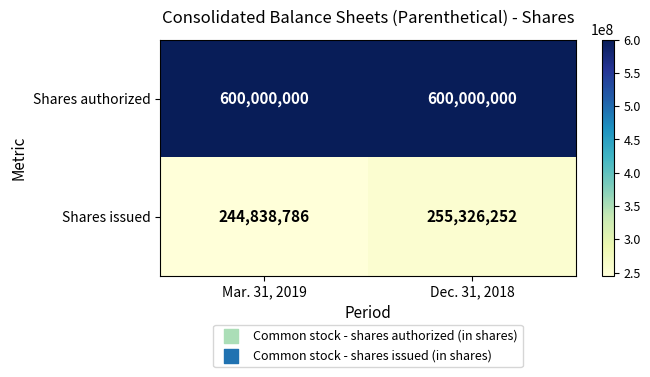

How many data points does each series have?

2